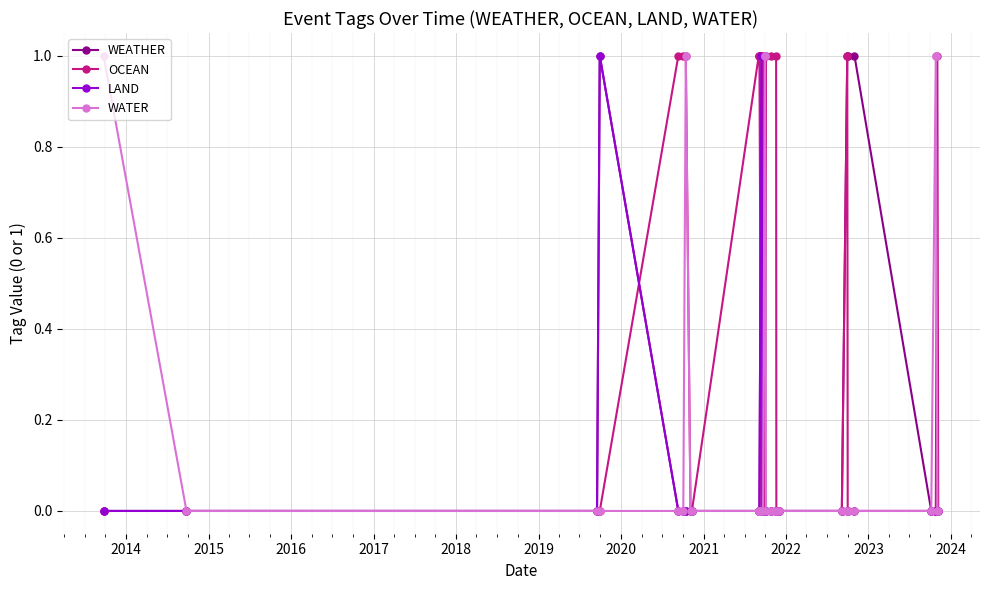

After their last crossing, which series has the higher values: WEATHER or OCEAN?

OCEAN